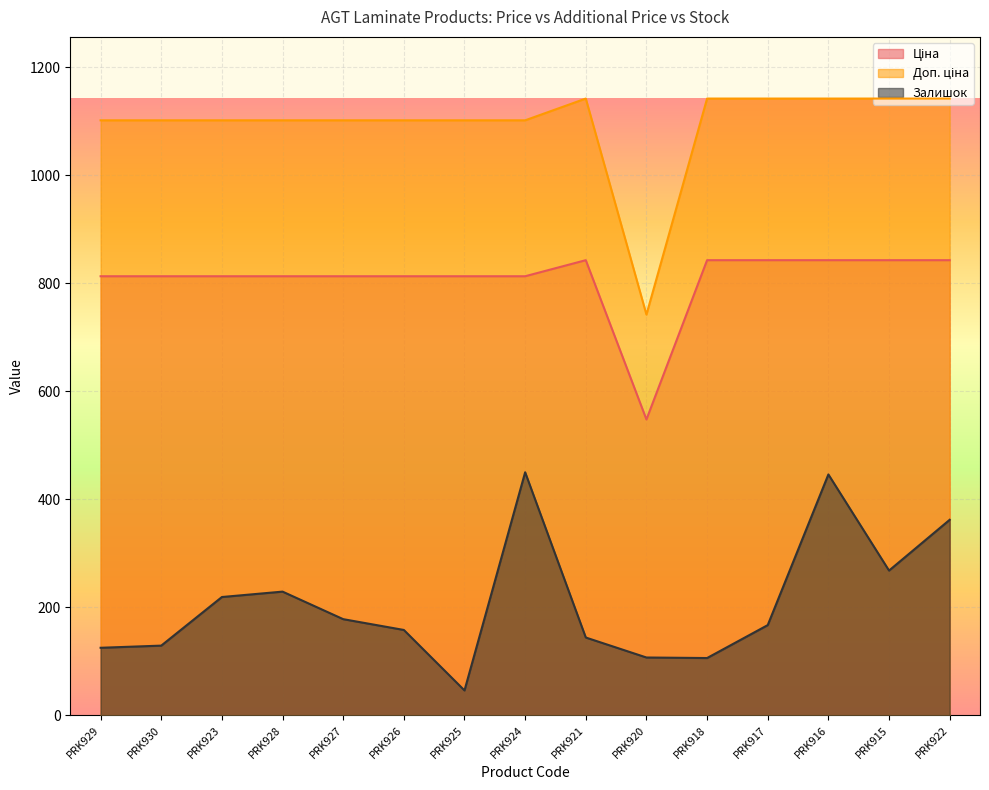

Reading right to left, transcribe all the data shown in this chart.

Ціна: PRK922=842.8	PRK915=842.8	PRK916=842.8	PRK917=842.8	PRK918=842.8	PRK920=547.8	PRK921=842.8	PRK924=813.0	PRK925=813.0	PRK926=813.0	PRK927=813.0	PRK928=813.0	PRK923=813.0	PRK930=813.0	PRK929=813.0
Доп. ціна: PRK922=1142.1	PRK915=1142.1	PRK916=1142.1	PRK917=1142.1	PRK918=1142.1	PRK920=742.0	PRK921=1142.1	PRK924=1101.8	PRK925=1101.8	PRK926=1101.8	PRK927=1101.8	PRK928=1101.8	PRK923=1101.8	PRK930=1101.8	PRK929=1101.8
Залишок: PRK922=362.0	PRK915=268.0	PRK916=446.0	PRK917=167.0	PRK918=106.0	PRK920=107.0	PRK921=144.0	PRK924=450.0	PRK925=46.0	PRK926=158.0	PRK927=178.0	PRK928=229.0	PRK923=219.0	PRK930=129.0	PRK929=125.0